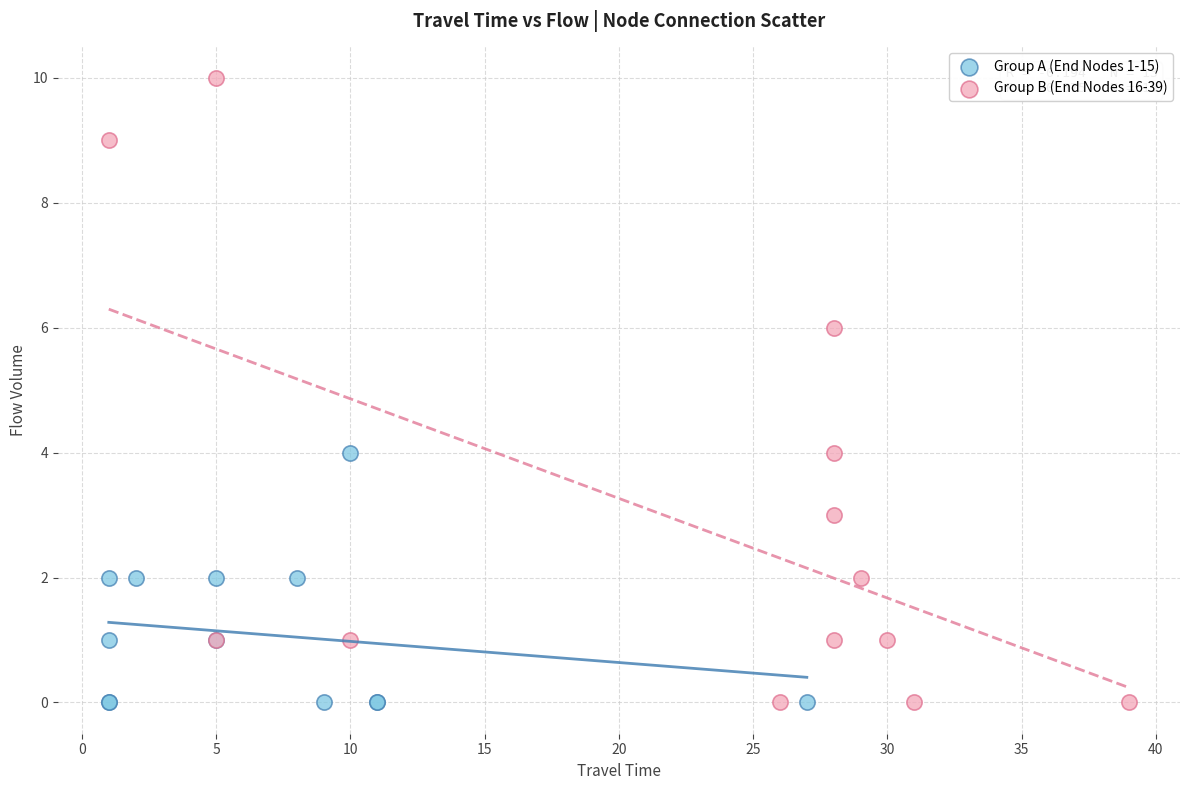

What are all the series names shown in the legend?

Group A (End Nodes 1-15), Group B (End Nodes 16-39)